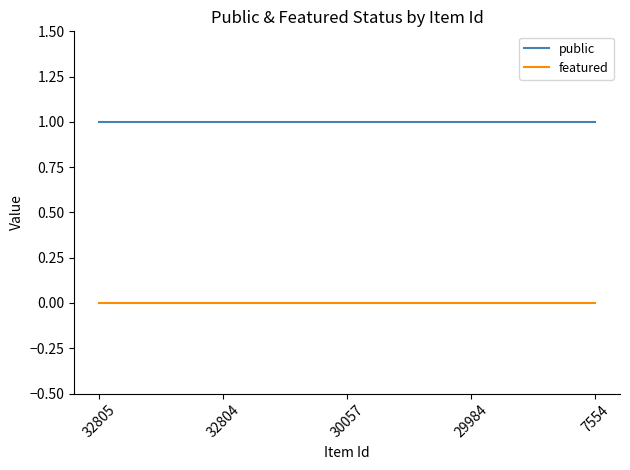

Reading left to right, extract all data points from this chart.

public: 1	1	1	1	1
featured: 0	0	0	0	0